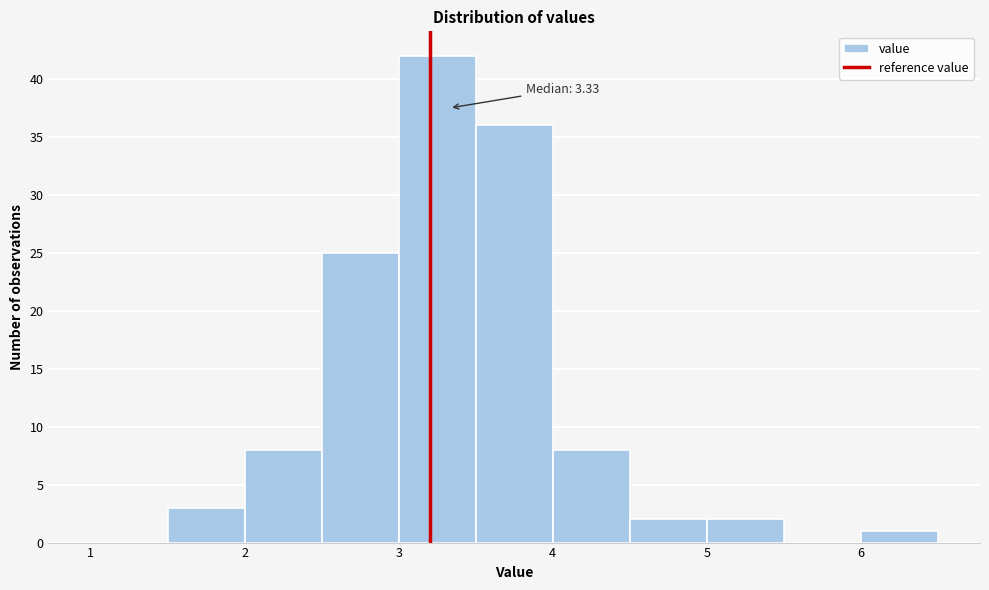

Which range on the x-axis has the tallest bar?

3.0 to 3.5